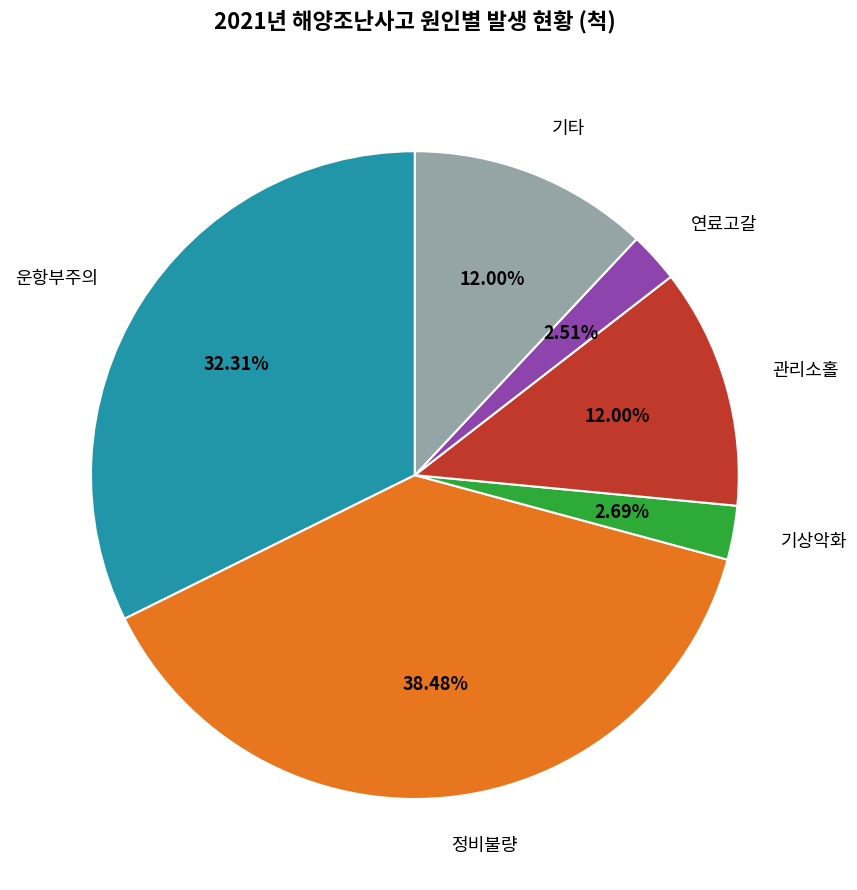

To the nearest percent, what portion does 운항부주의 represent?

32%